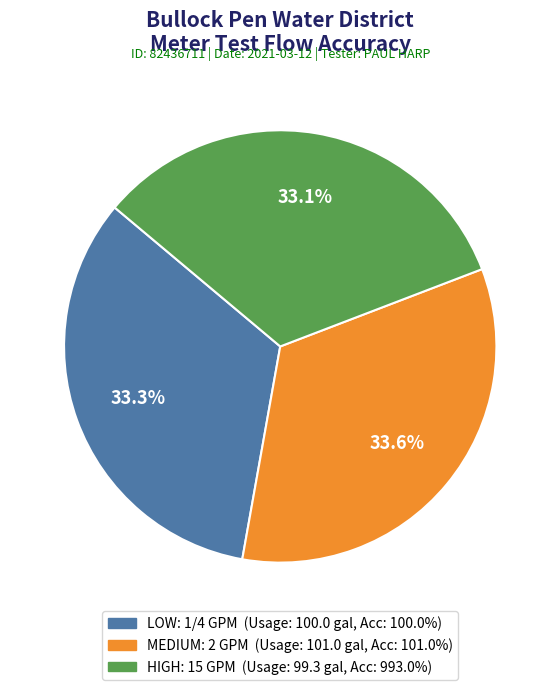

True or false: MEDIUM: 2 GPM accounts for 47% of the total.

False